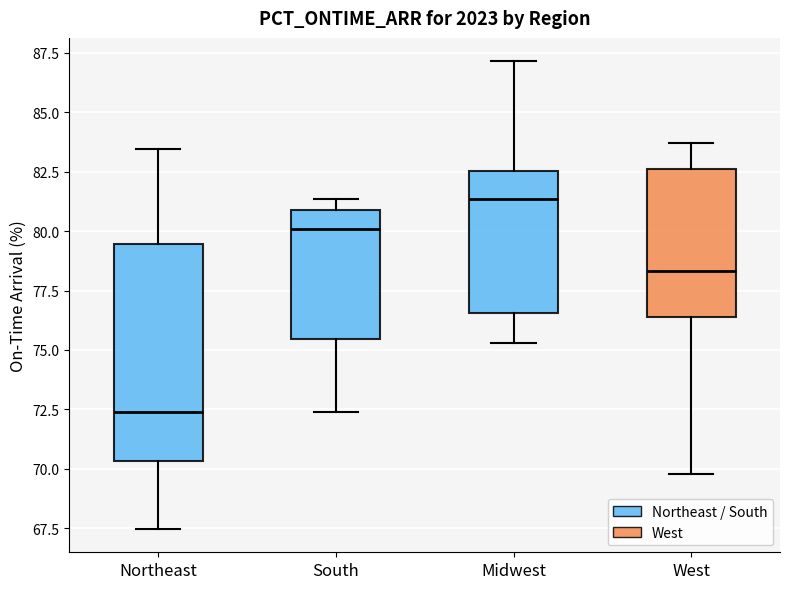

Reading left to right, read every box against the y-axis: the position of its median line, the range the box covers, and the ends of its whiskers. The values are not printed on the chart, so give them approximately, as read against the axis.

Northeast: median 72.5, box 70.5 to 79.5, whiskers 67.5 to 83.5
South: median 80.0, box 75.5 to 81.0, whiskers 72.5 to 81.5
Midwest: median 81.5, box 76.5 to 82.5, whiskers 75.5 to 87.0
West: median 78.5, box 76.5 to 82.5, whiskers 70.0 to 83.5